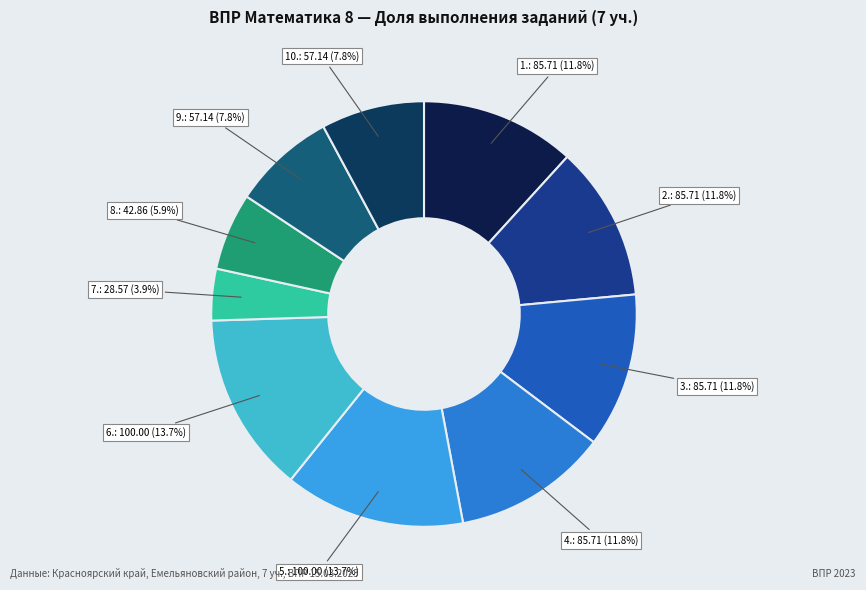

How many segments does this pie chart have?

10